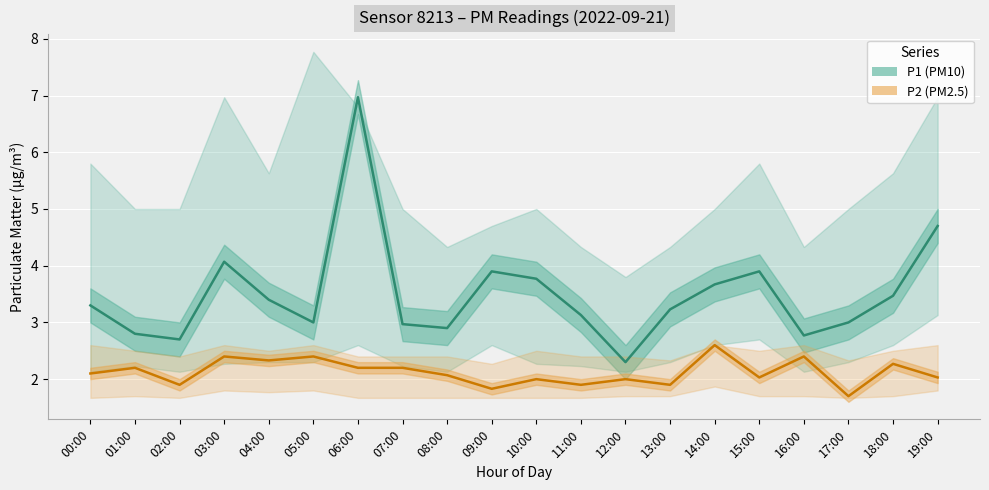

Where is P1 (PM10) nearest to the value 4?

03:00